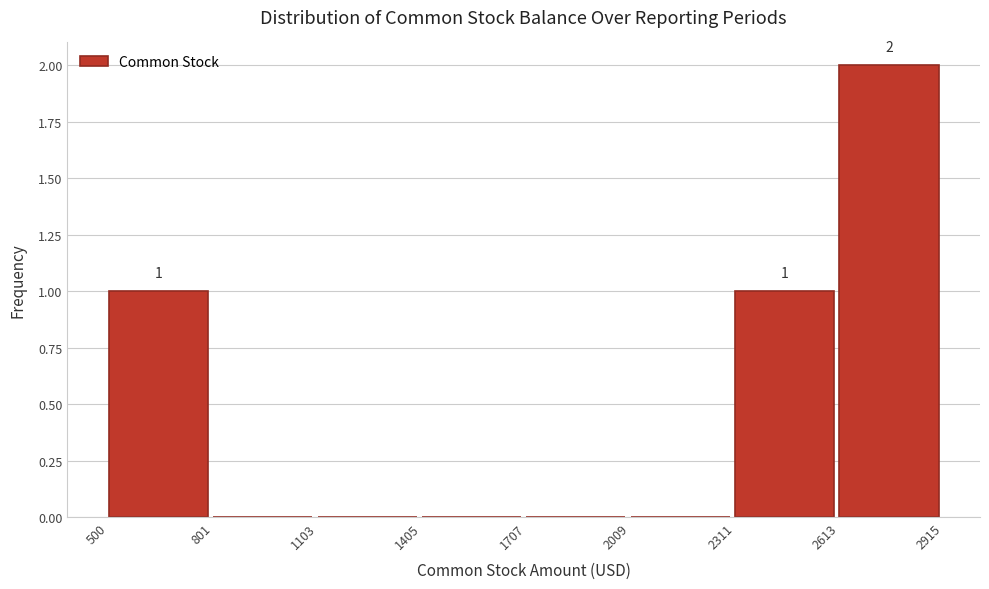

Which range on the x-axis has the tallest bar?

2613 to 2915